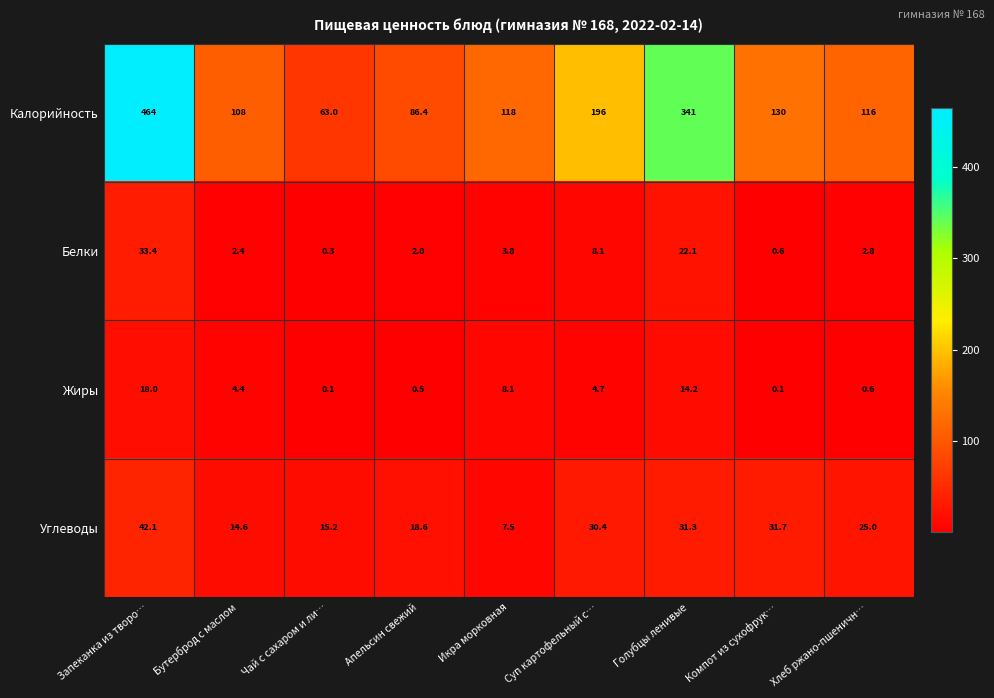

Where is Белки nearest to the value 16?

Голубцы ленивые